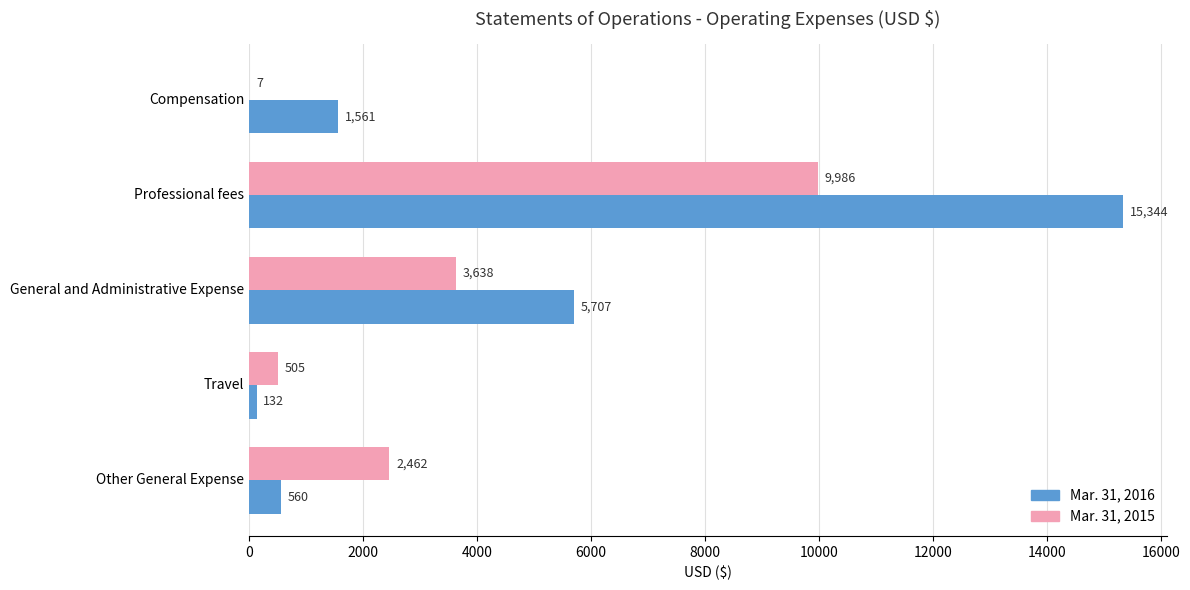

Between Professional fees and General and Administrative Expense, which series saw the biggest shift?

Mar. 31, 2016